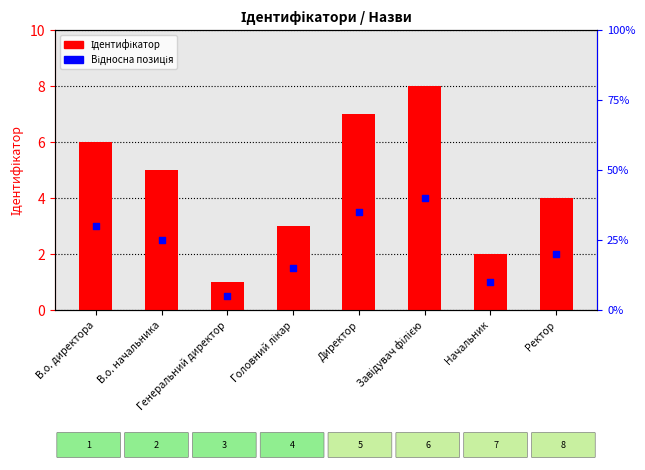

Which series contains the highest Y value?

Ідентифікатор